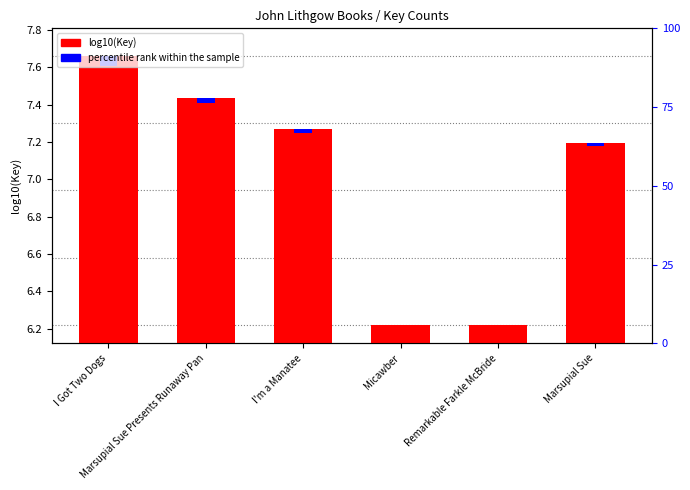

How many distinct data groups are displayed?

2